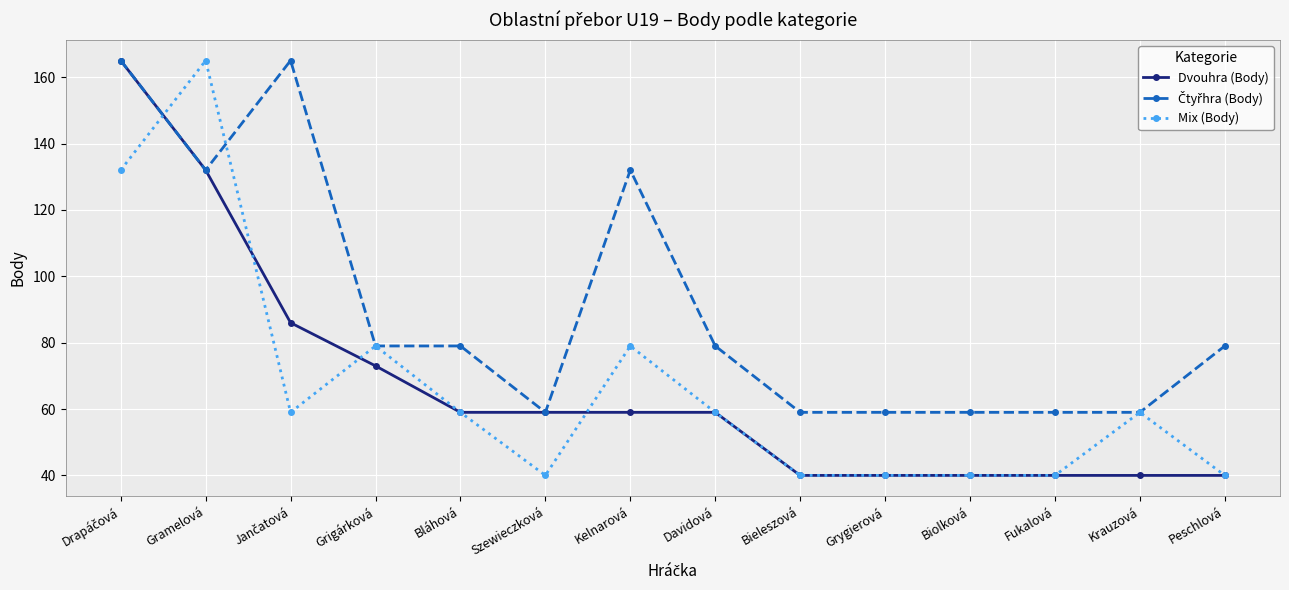

What is the value of the Mix (Body) point at the 13th from the left?

59